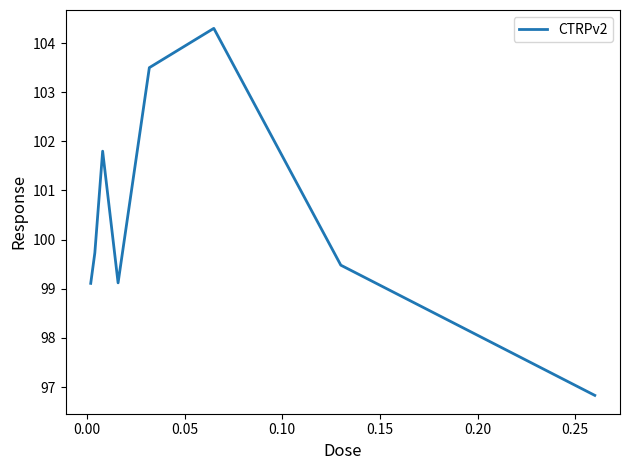

What is the smallest value displayed?

96.8